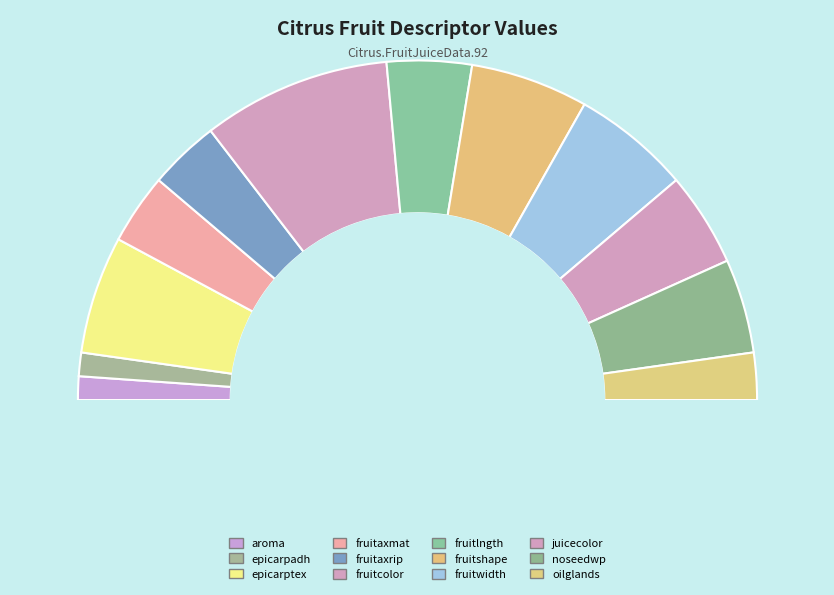

Rank the categories by value from highest to lowest.

fruitcolor, epicarptex, fruitshape, fruitwidth, juicecolor, noseedwp, fruitlngth, fruitaxmat, fruitaxrip, oilglands, aroma, epicarpadh